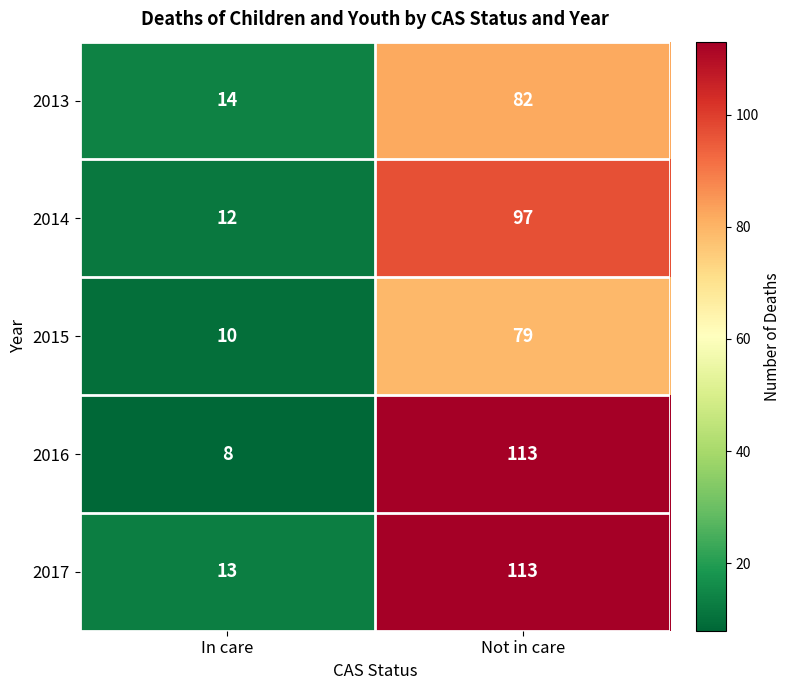

What is the spread (max minus min) of values at Not in care?

34